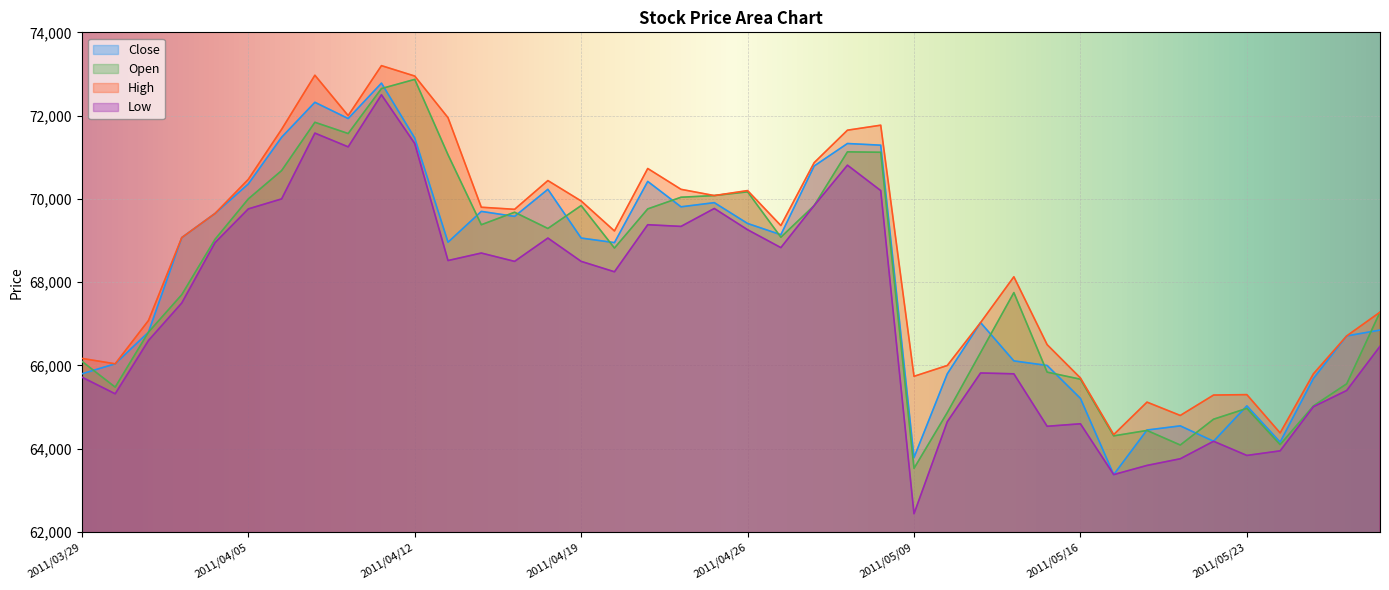

How many lines are shown in the chart?

4